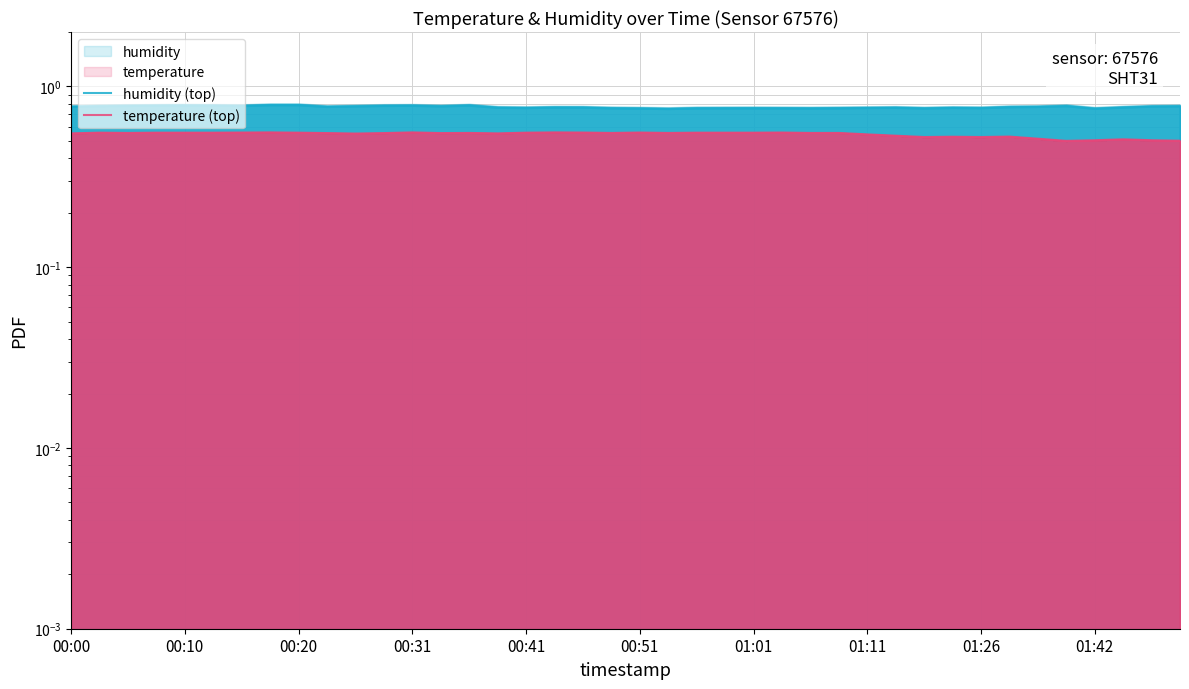

What is the smallest value displayed?

0.5